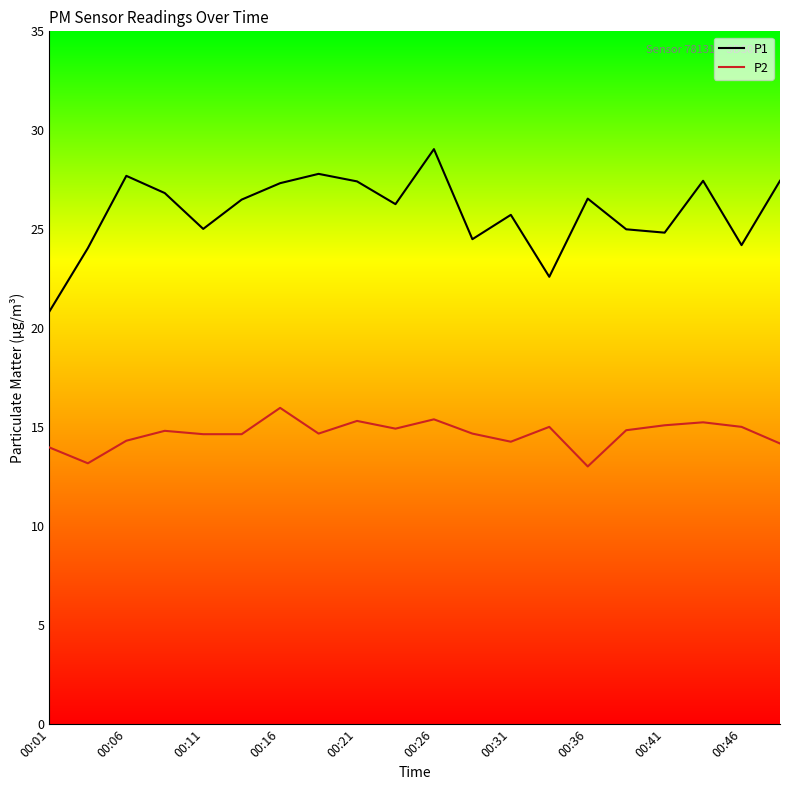

Which series has the widest spread of values?

P1